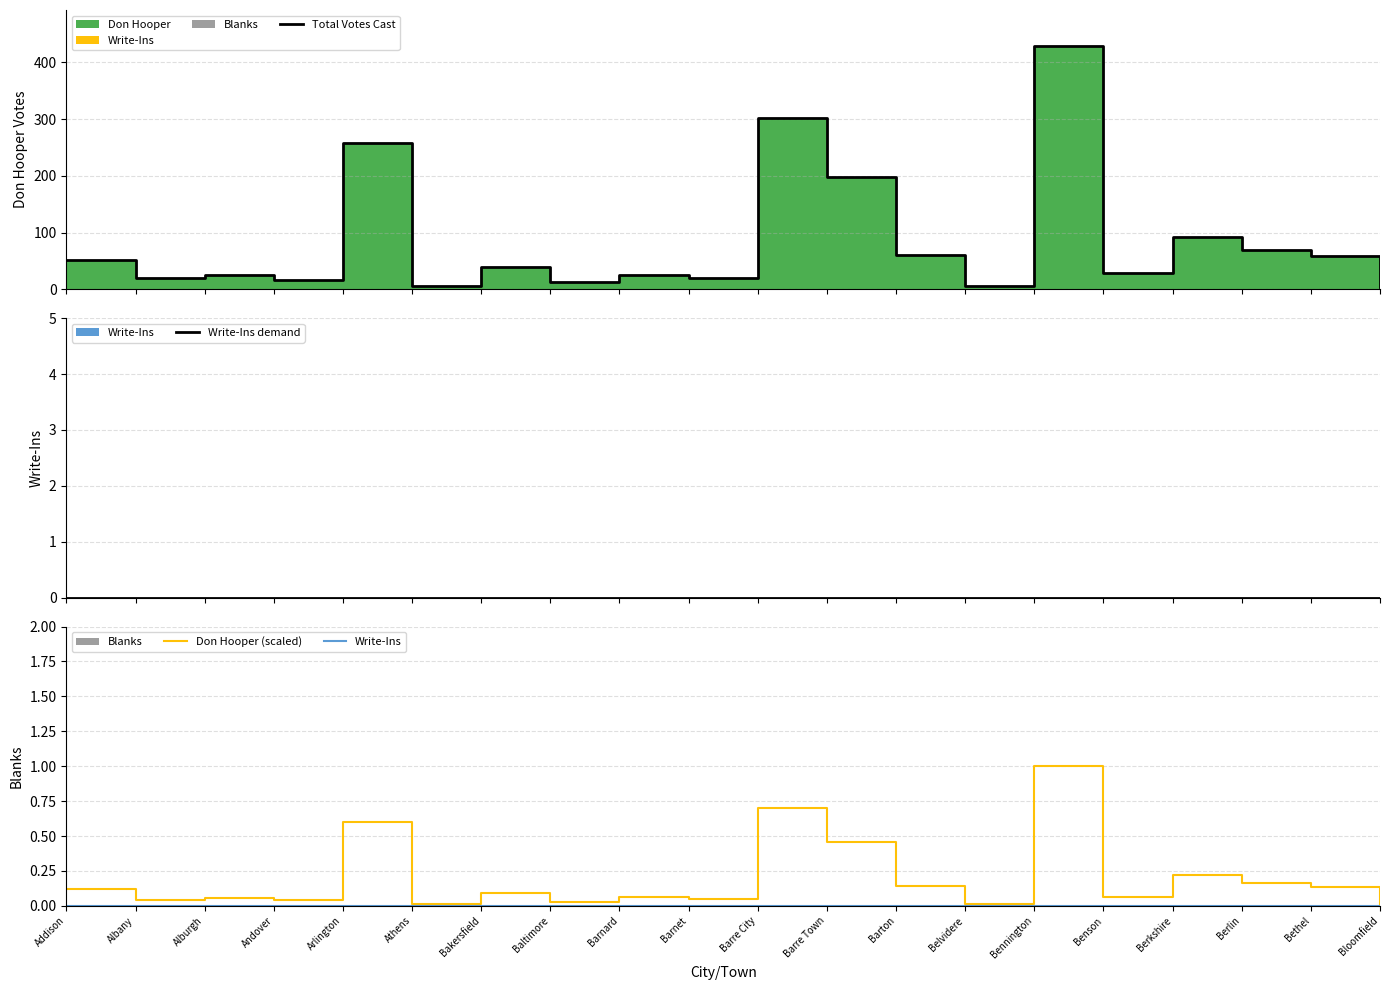

True or false: Write-Ins demand and Don Hooper (scaled) intersect in this chart.

False